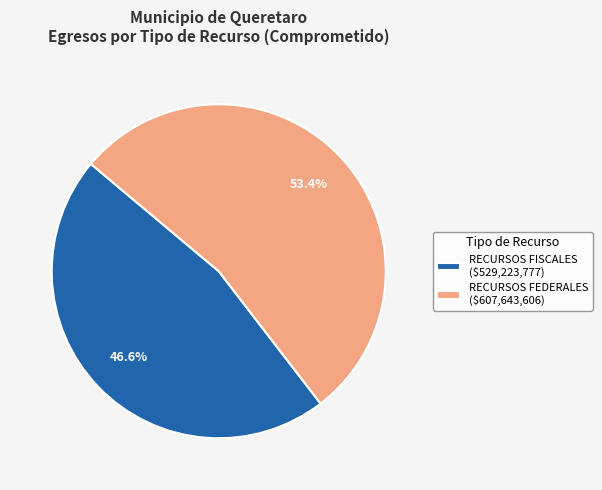

Does RECURSOS FEDERALES ($607,643,606) represent more than half of the total?

Yes